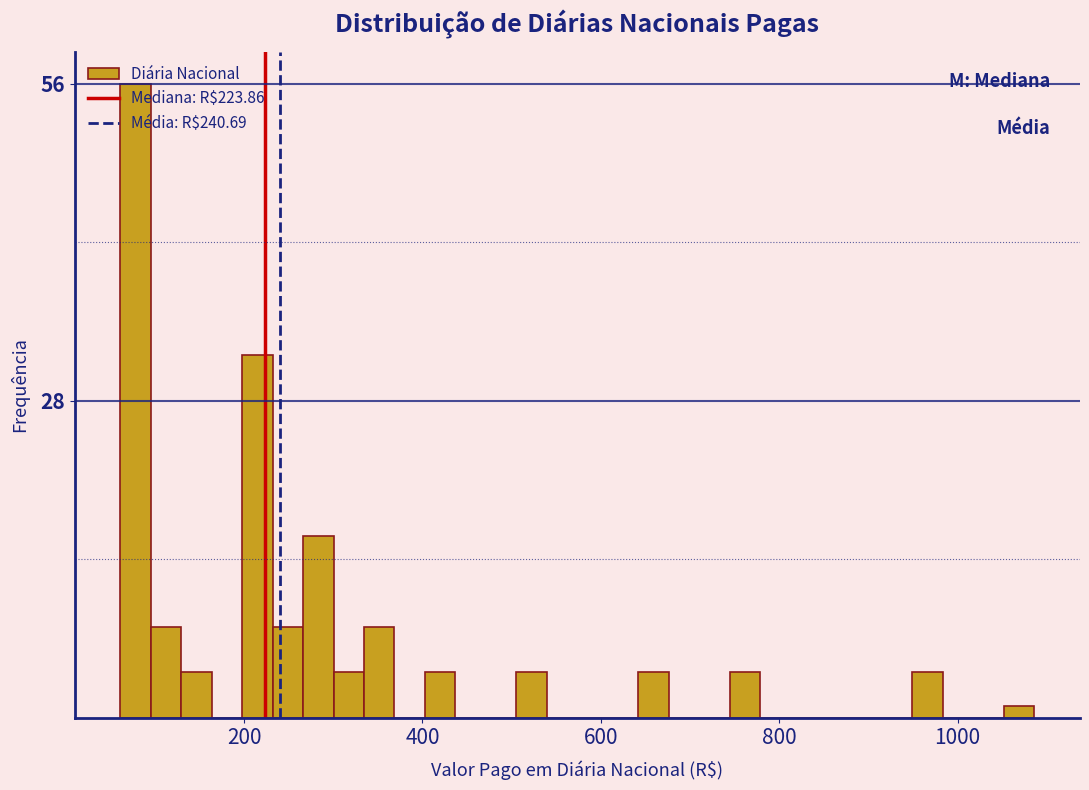

Read against the x-axis, roughly where is the centre of the tallest bar?

80